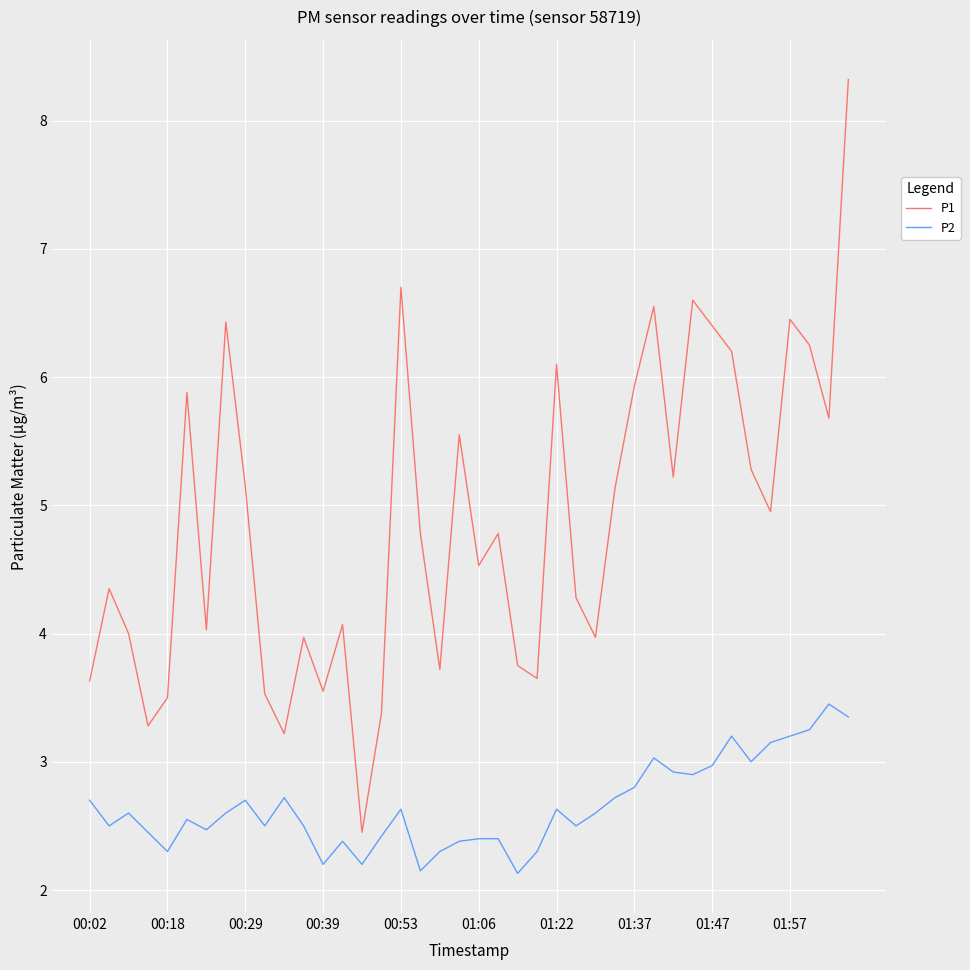

Rank the series by their average value, from lowest to highest.

P2, P1